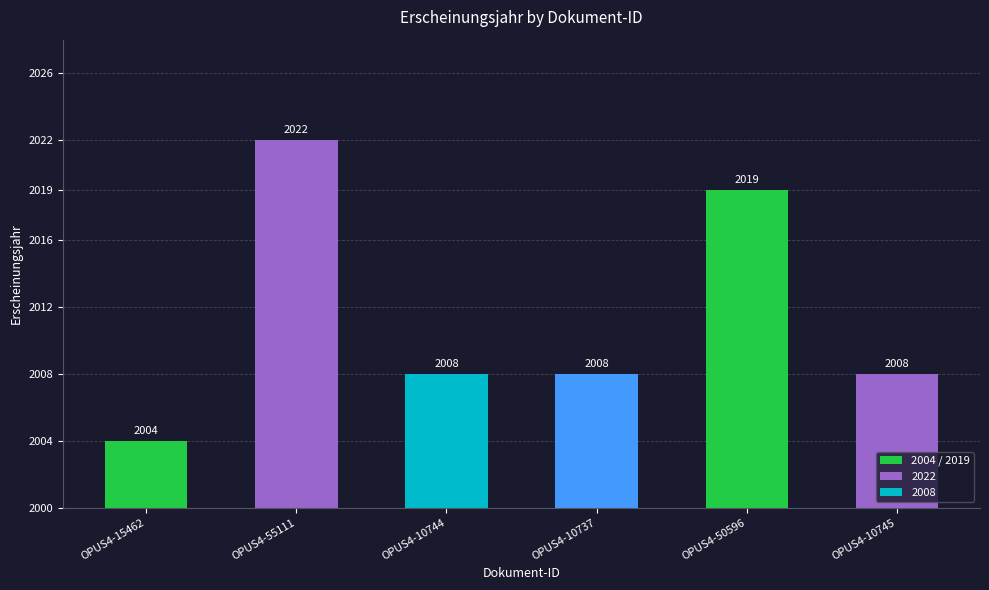

Reading right to left, transcribe all the data shown in this chart.

2008	2019	2008	2008	2022	2004